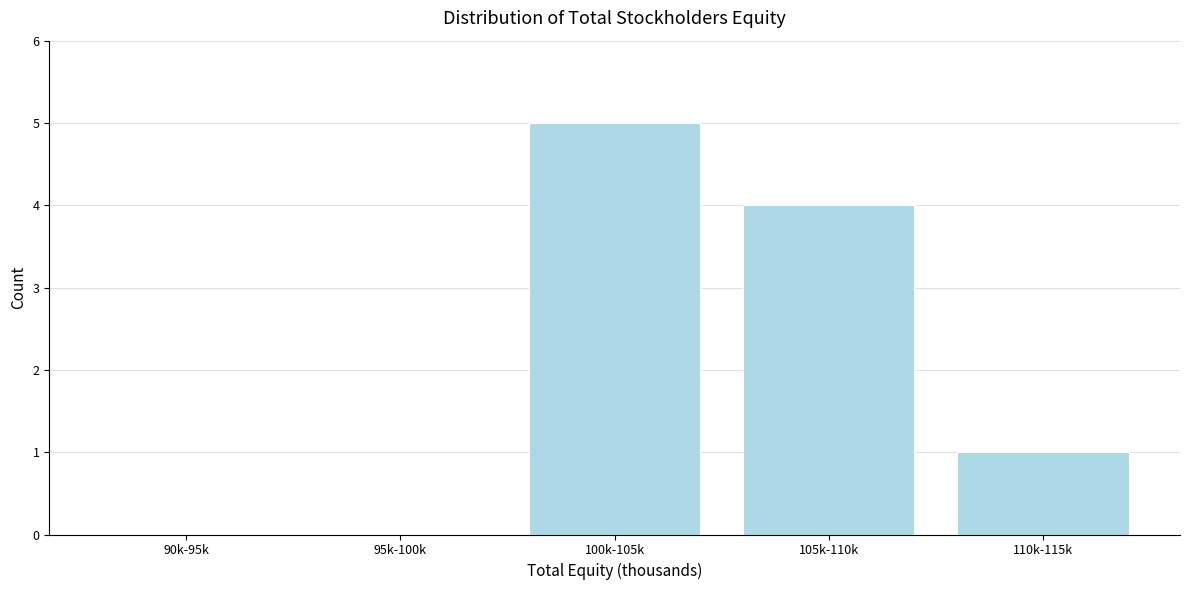

Reading right to left, what are all the values shown in this chart?

110k-115k=1	105k-110k=4	100k-105k=5	95k-100k=0	90k-95k=0